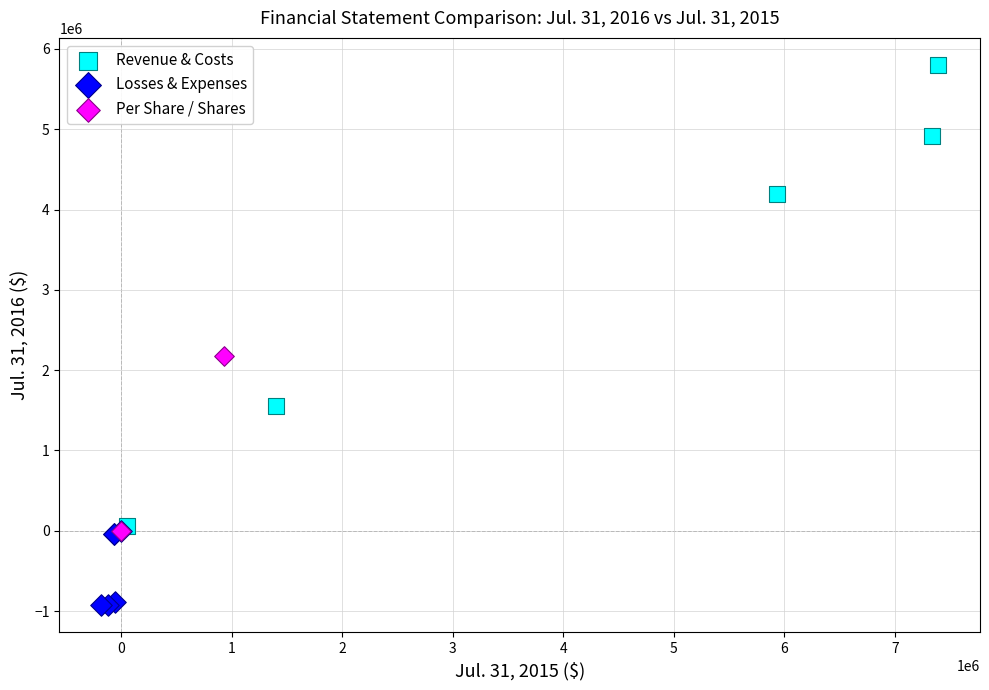

Which series contains the lowest Y value?

Losses & Expenses